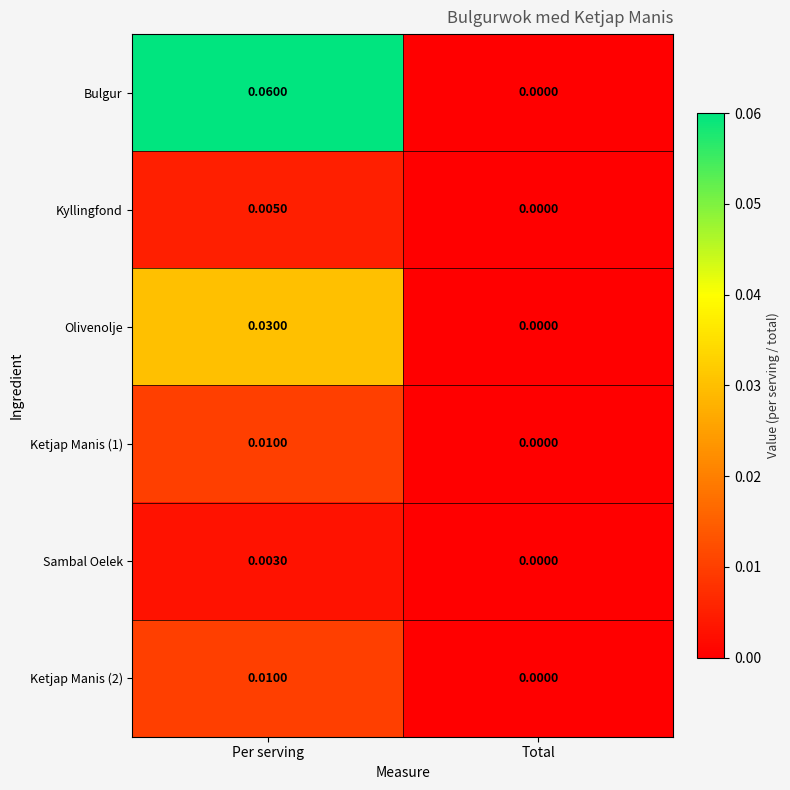

Which category has the highest value in the Sambal Oelek series?

Per serving